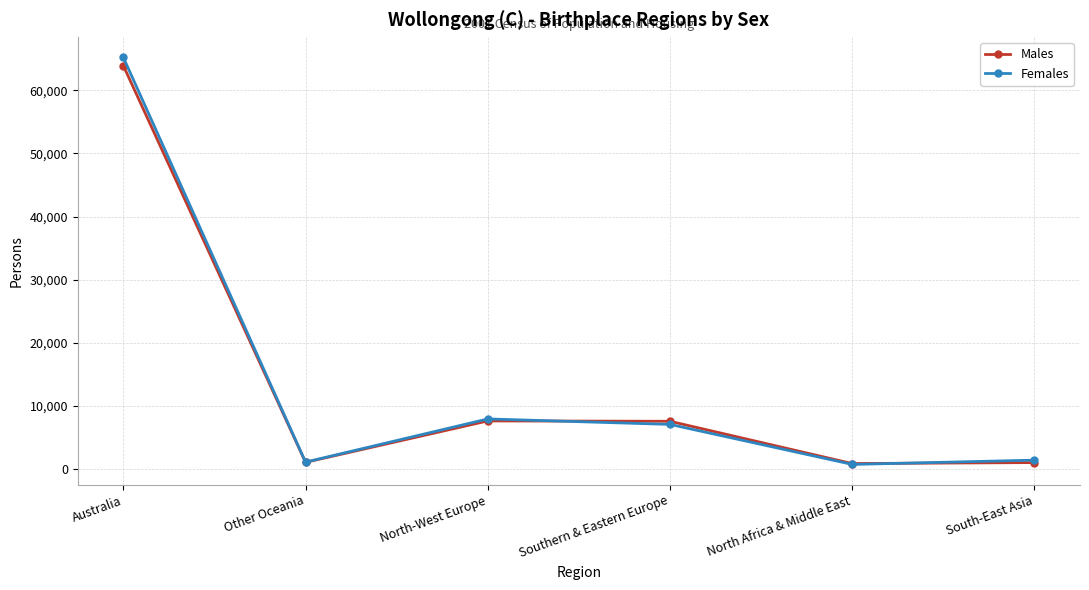

What is the label of the 3rd point from the right?

Southern & Eastern Europe